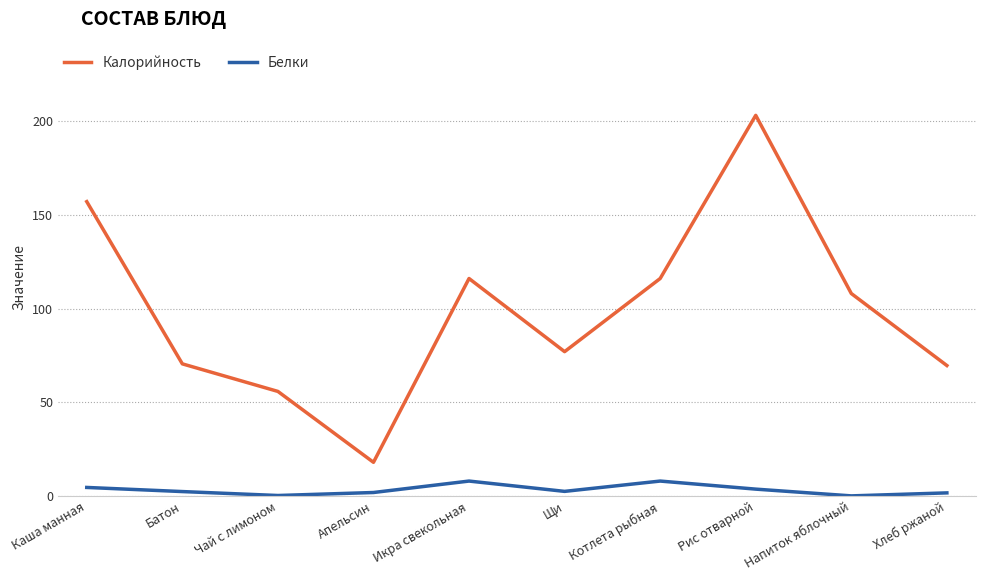

What is the difference between the highest and lowest values at Котлета рыбная?

108.0